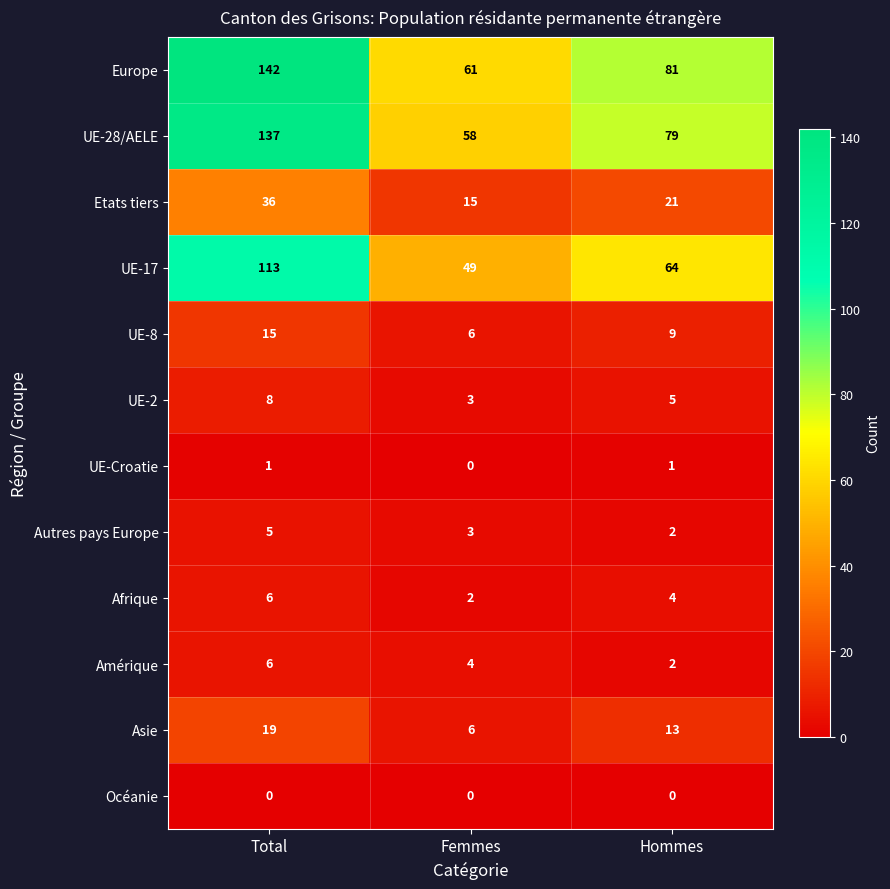

What is the total value across all series at Hommes?

281